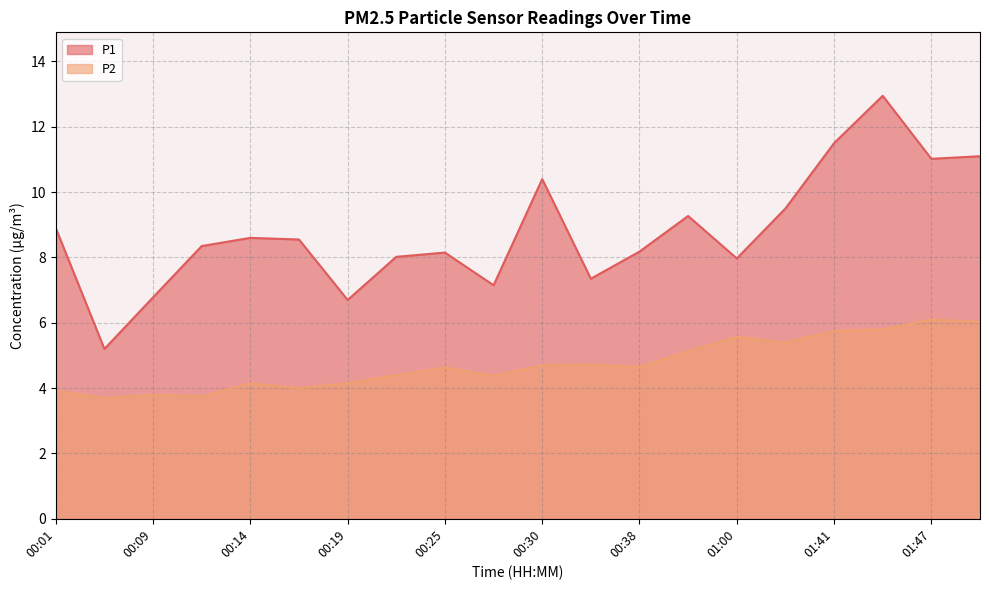

The value of P2 at 01:05 is 5.4. True or false?

True